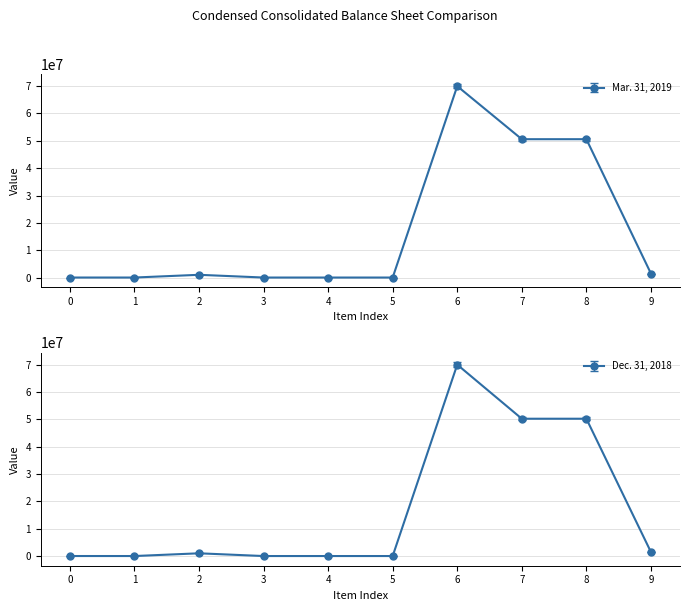

List the series in order of their peak value, highest first.

Mar. 31, 2019, Dec. 31, 2018